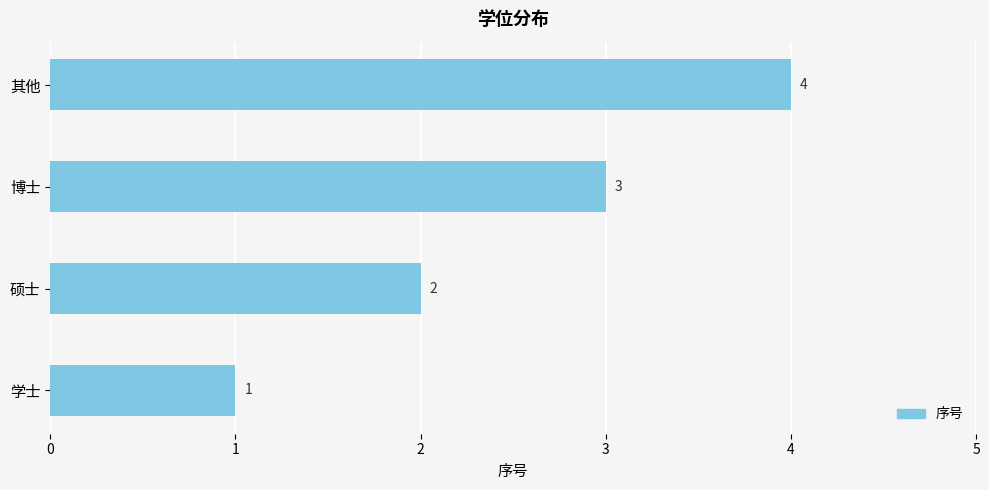

List the labels in order of value, smallest first.

学士, 硕士, 博士, 其他